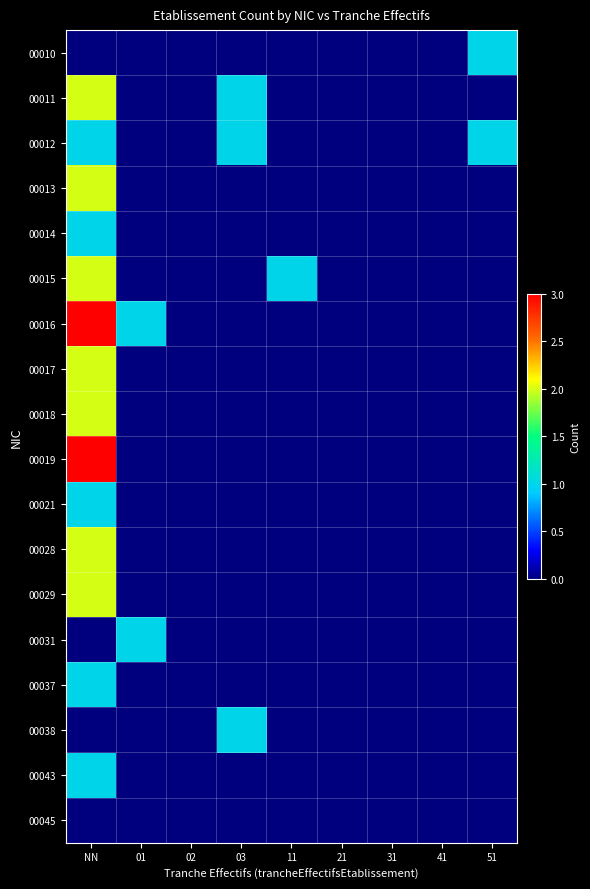

Between 41 and 01, which is larger?

41